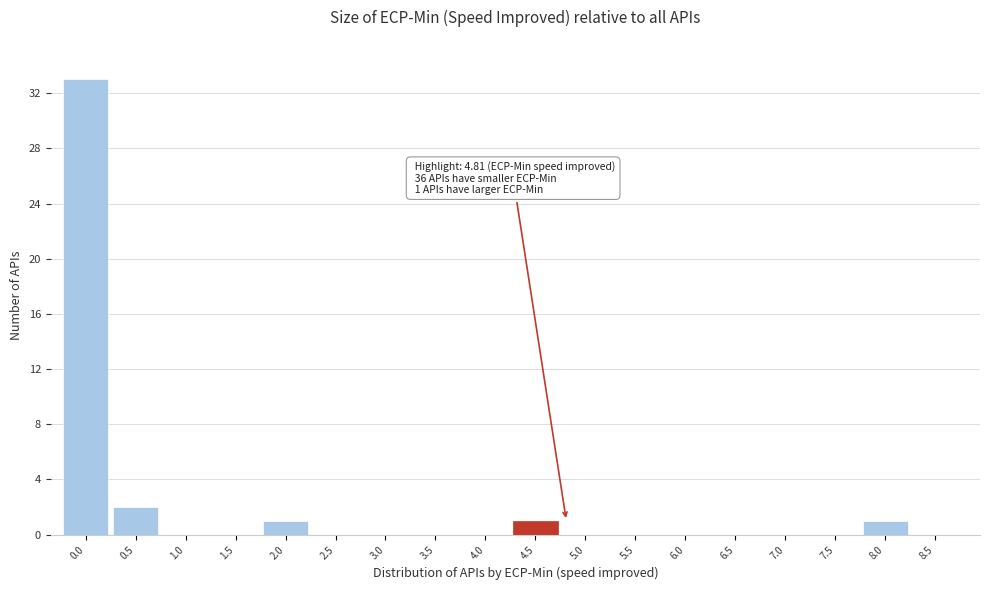

Reading left to right, extract all data points from this chart.

0.0=33	0.5=2	1.0=0	1.5=0	2.0=1	2.5=0	3.0=0	3.5=0	4.0=0	4.5=1	5.0=0	5.5=0	6.0=0	6.5=0	7.0=0	7.5=0	8.0=1	8.5=0